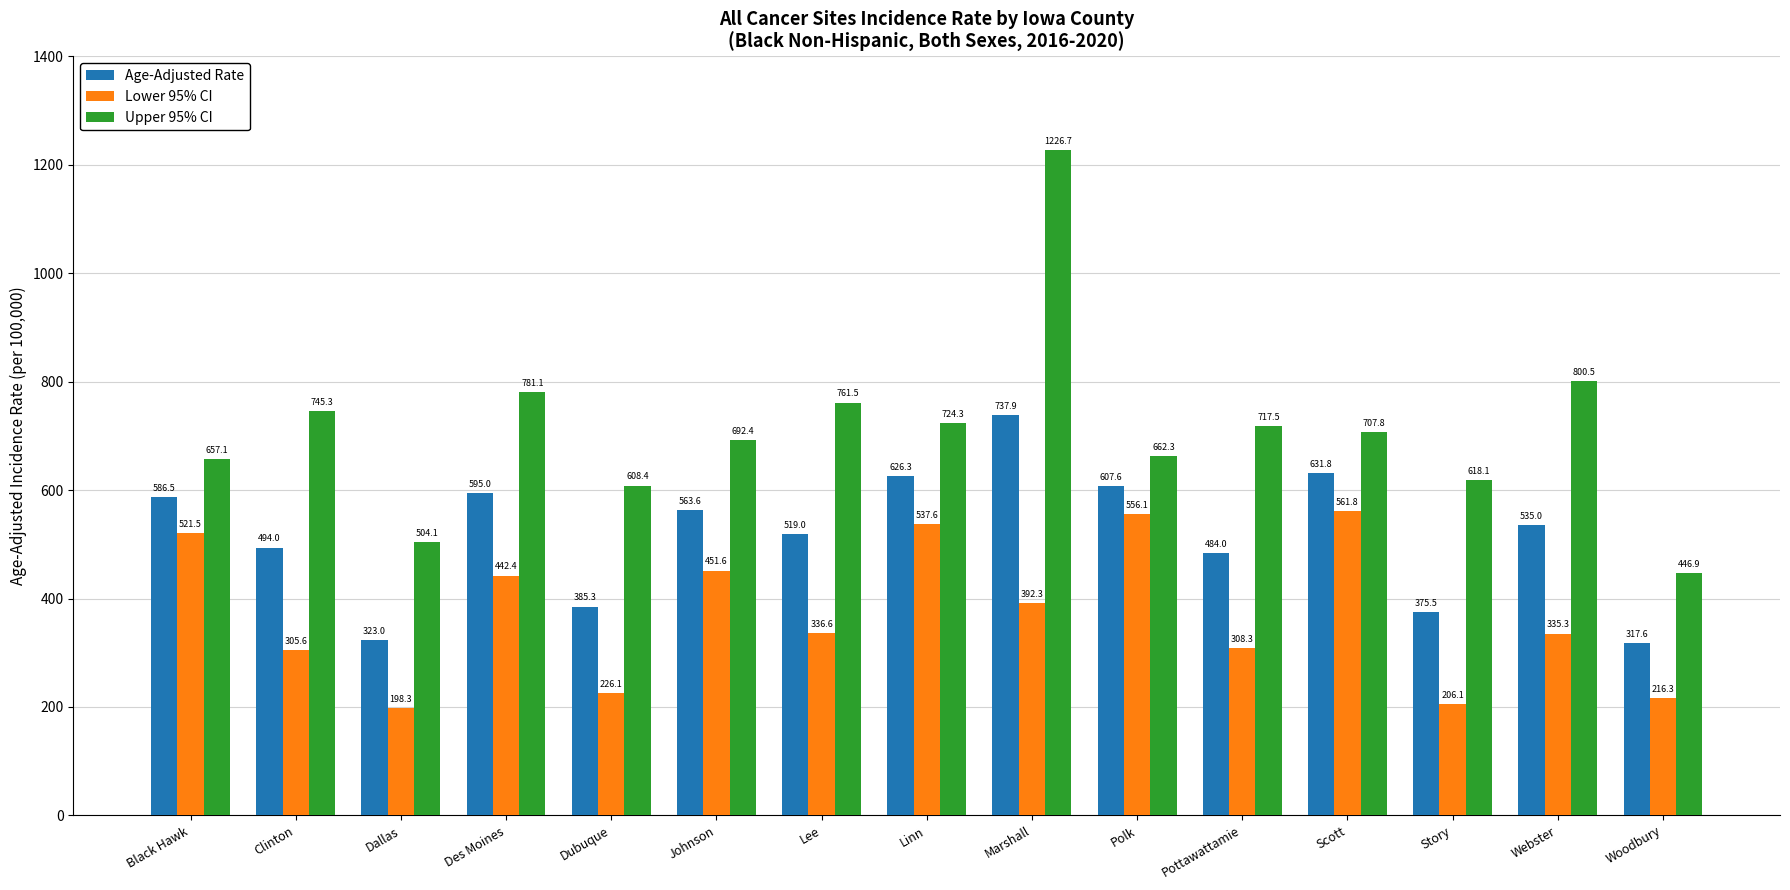

Which series changed the most between Story and Woodbury?

Upper 95% CI